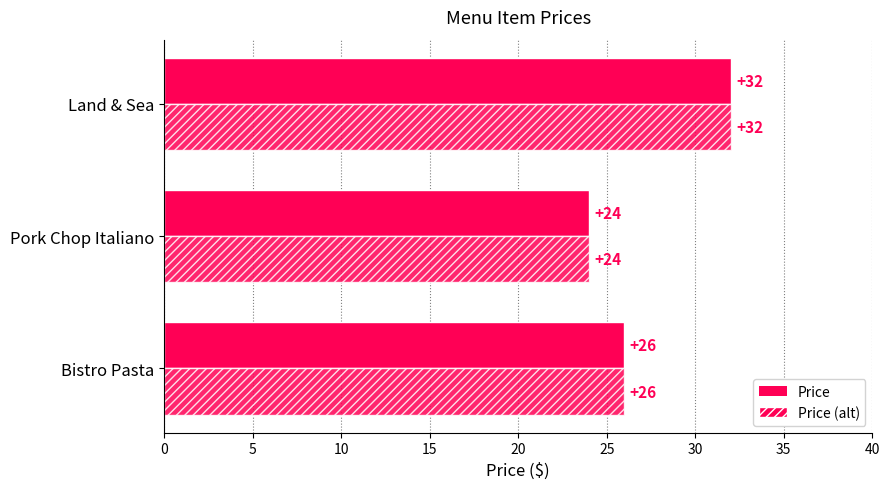

What is the value of the Price bar at the 3rd from the left?

32